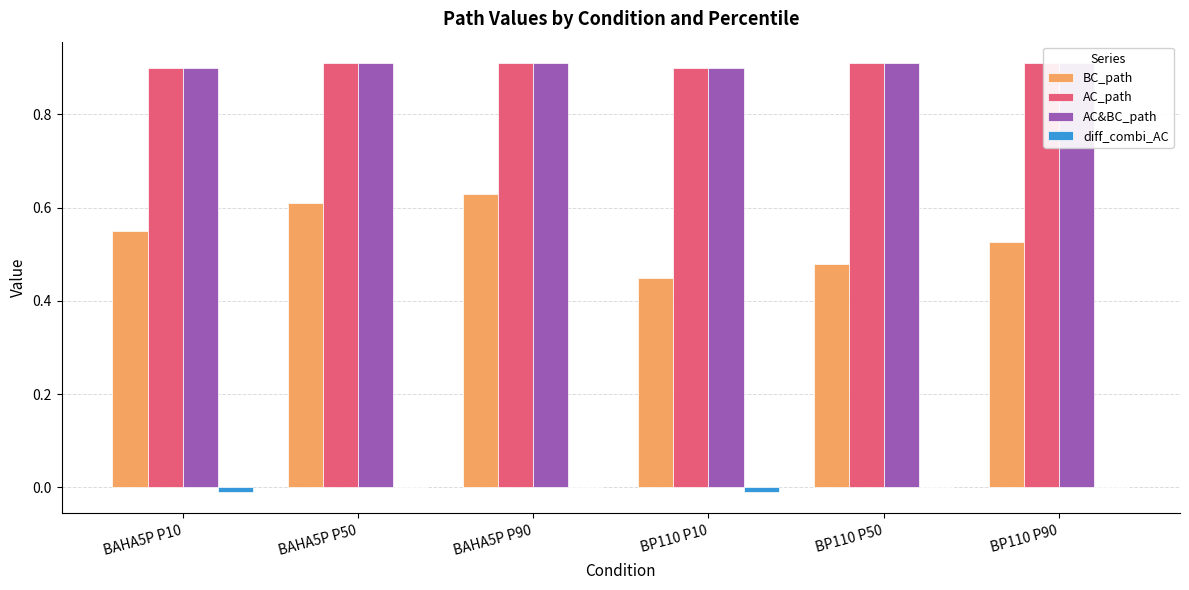

Reading left to right, extract all data points from this chart.

BC_path: 0.6	0.6	0.6	0.5	0.5	0.5
AC_path: 0.9	0.9	0.9	0.9	0.9	0.9
AC&BC_path: 0.9	0.9	0.9	0.9	0.9	0.9
diff_combi_AC: -0.0	0.0	0.0	-0.0	0.0	0.0